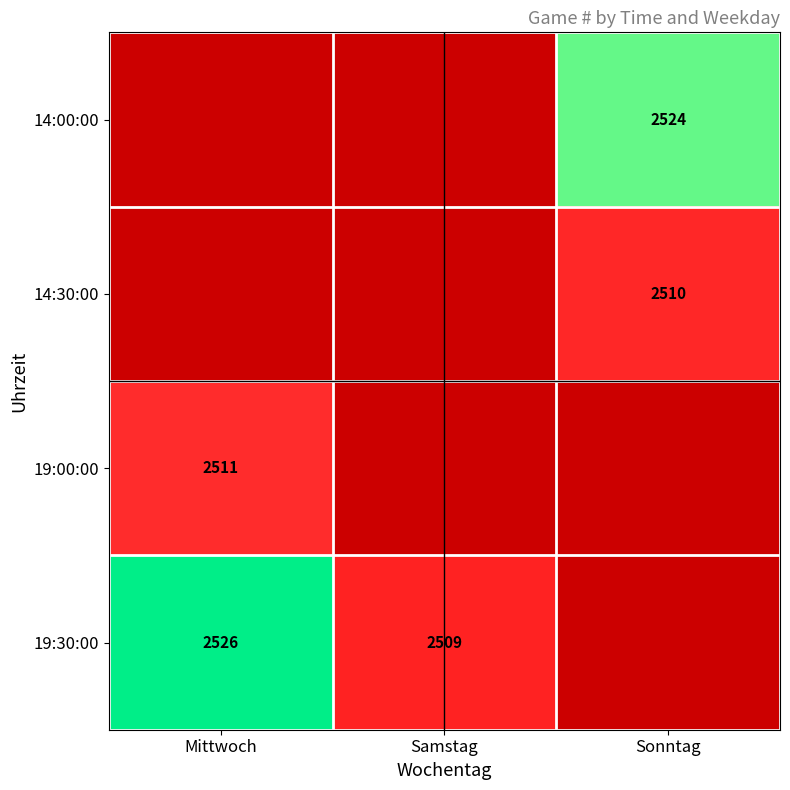

Which has a higher value, Mittwoch or Samstag?

Samstag